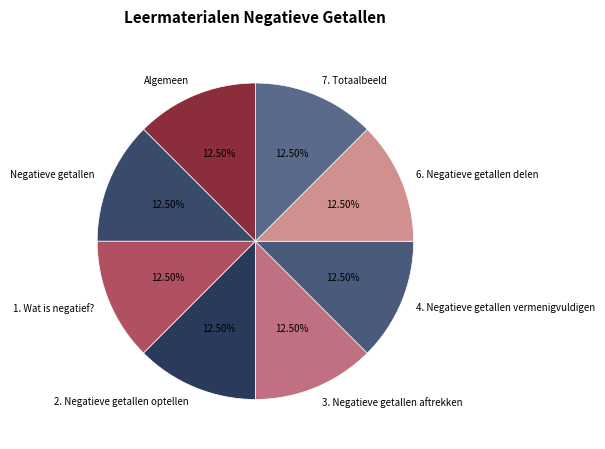

Approximately how many times larger is the value at Negatieve getallen compared to 7. Totaalbeeld?

1.0